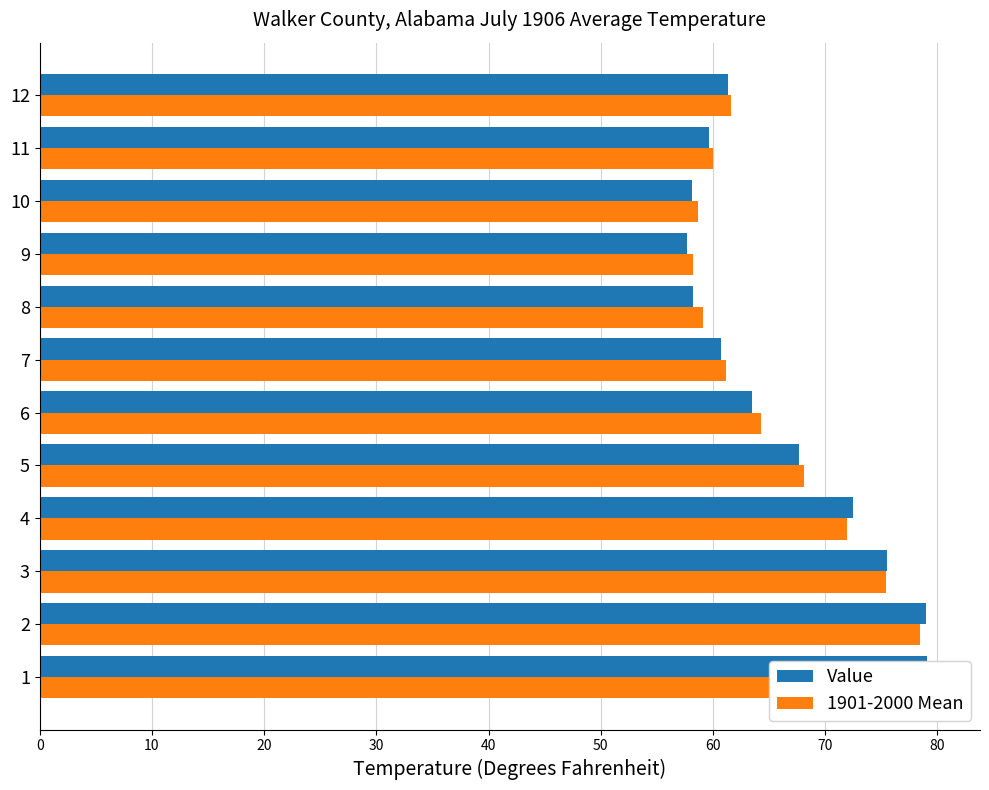

Is it true that 1901-2000 Mean equals 92.4 at 12?

False